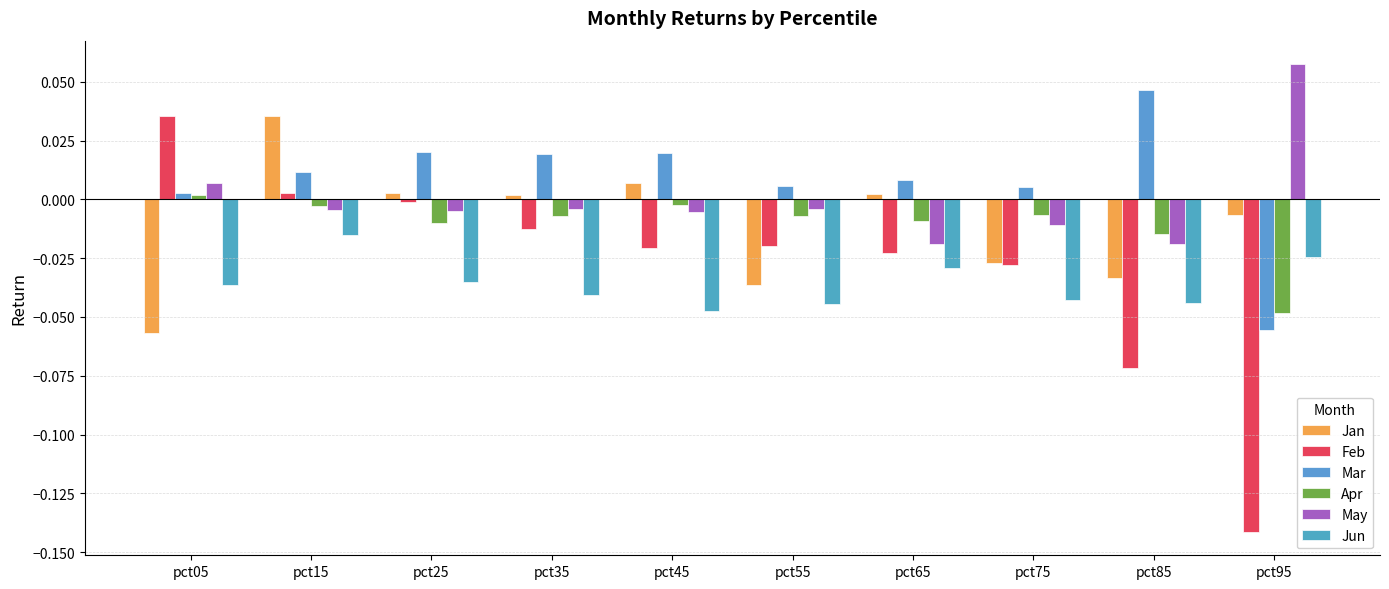

Is it true that Feb equals 0.0 at pct15?

False